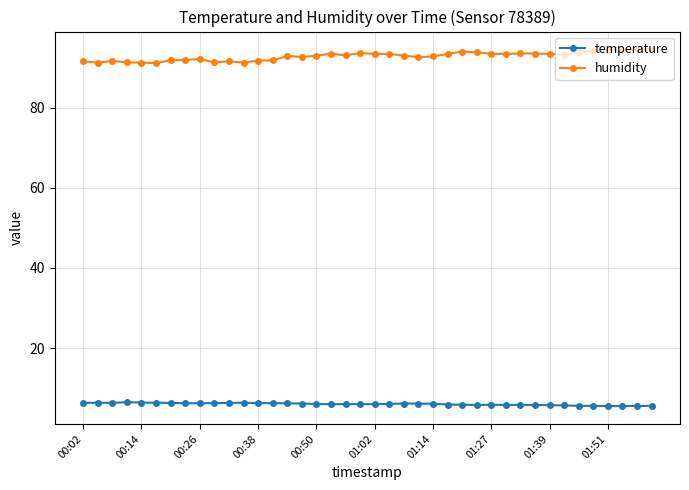

True or false: temperature has more than 1 interior local peaks.

True